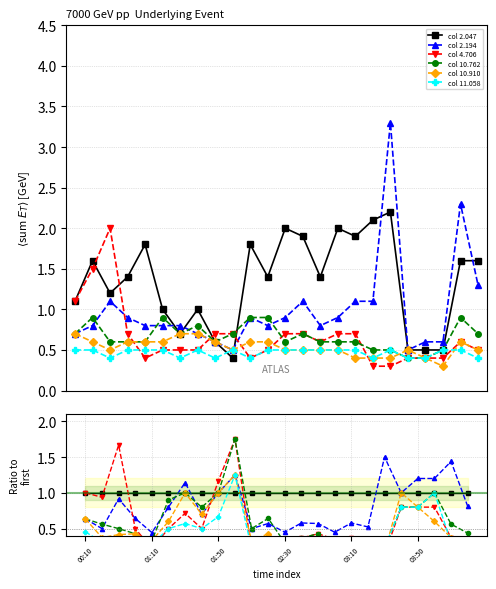

Reading right to left, extract all data points from this chart.

col 2.047: 23=1.6	22=1.6	21=0.5	20=0.5	19=0.5	18=2.2	17=2.1	16=1.9	15=2.0	14=1.4	13=1.9	12=2.0	11=1.4	10=1.8	9=0.4	8=0.6	7=1.0	6=0.7	03:50=1.0	03:10=1.8	02:30=1.4	01:50=1.2	01:10=1.6	00:10=1.1
col 2.194: 23=1.3	22=2.3	21=0.6	20=0.6	19=0.5	18=3.3	17=1.1	16=1.1	15=0.9	14=0.8	13=1.1	12=0.9	11=0.8	10=0.9	9=0.5	8=0.6	7=0.7	6=0.8	03:50=0.8	03:10=0.8	02:30=0.9	01:50=1.1	01:10=0.8	00:10=0.7
col 4.706: 23=0.5	22=0.6	21=0.4	20=0.4	19=0.4	18=0.3	17=0.3	16=0.7	15=0.7	14=0.6	13=0.7	12=0.7	11=0.5	10=0.4	9=0.7	8=0.7	7=0.5	6=0.5	03:50=0.5	03:10=0.4	02:30=0.7	01:50=2.0	01:10=1.5	00:10=1.1
col 10.762: 23=0.7	22=0.9	21=0.5	20=0.4	19=0.4	18=0.5	17=0.5	16=0.6	15=0.6	14=0.6	13=0.7	12=0.6	11=0.9	10=0.9	9=0.7	8=0.6	7=0.8	6=0.7	03:50=0.9	03:10=0.6	02:30=0.6	01:50=0.6	01:10=0.9	00:10=0.7
col 10.910: 23=0.5	22=0.6	21=0.3	20=0.4	19=0.5	18=0.4	17=0.4	16=0.4	15=0.5	14=0.5	13=0.5	12=0.5	11=0.6	10=0.6	9=0.5	8=0.6	7=0.7	6=0.7	03:50=0.6	03:10=0.6	02:30=0.6	01:50=0.5	01:10=0.6	00:10=0.7
col 11.058: 23=0.4	22=0.5	21=0.5	20=0.4	19=0.4	18=0.5	17=0.4	16=0.5	15=0.5	14=0.5	13=0.5	12=0.5	11=0.5	10=0.4	9=0.5	8=0.4	7=0.5	6=0.4	03:50=0.5	03:10=0.5	02:30=0.5	01:50=0.4	01:10=0.5	00:10=0.5